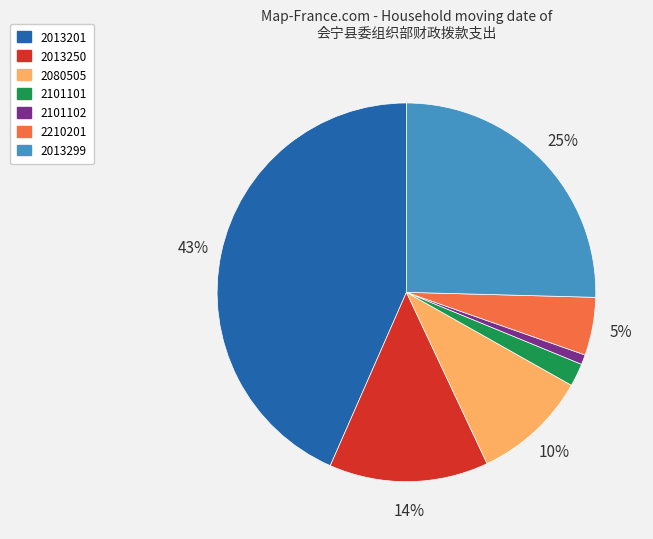

Do 2080505 and 2101101 together represent more than half of the pie?

No